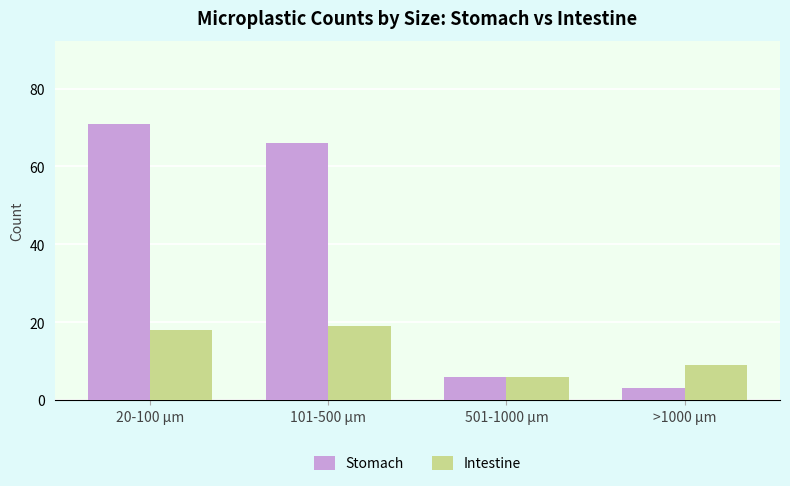

The Stomach series shows 2 at 501-1000 µm. True or false?

False